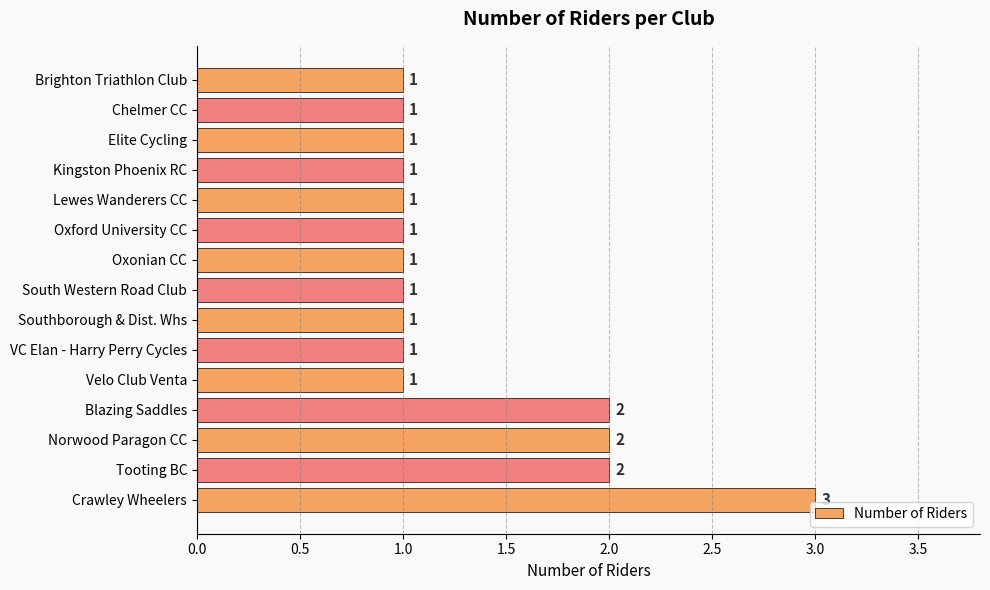

What is the smallest value displayed?

1